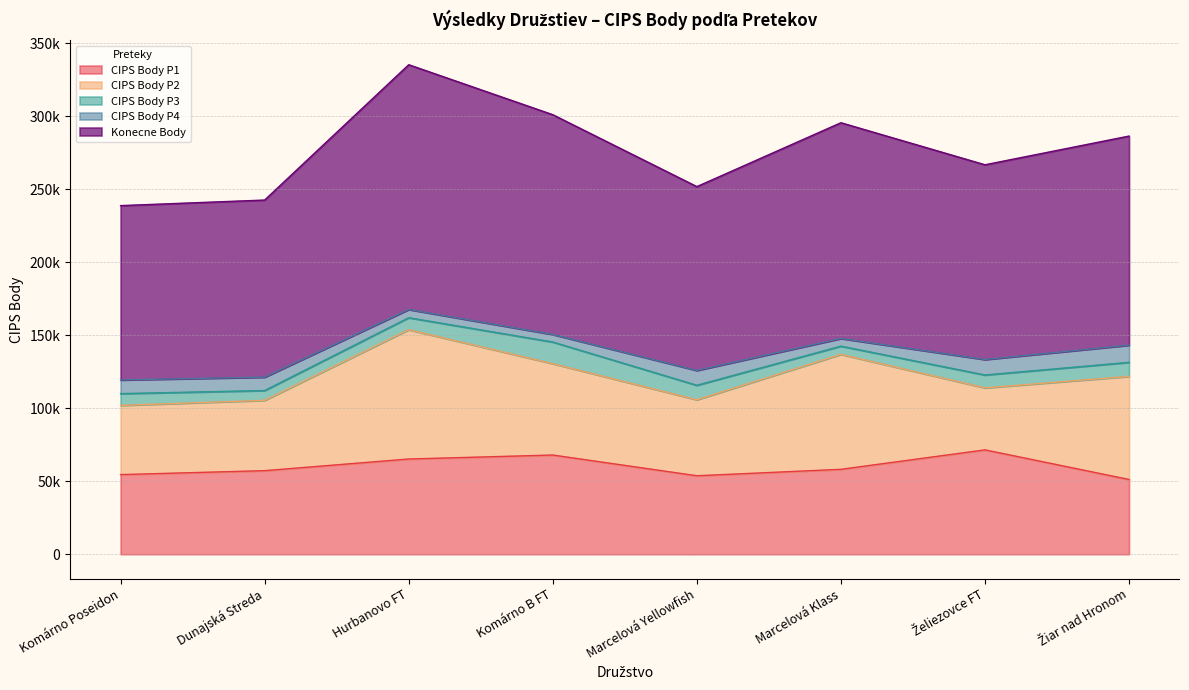

What are all the series names shown in the legend?

CIPS Body P1, CIPS Body P2, CIPS Body P3, CIPS Body P4, Konecne Body